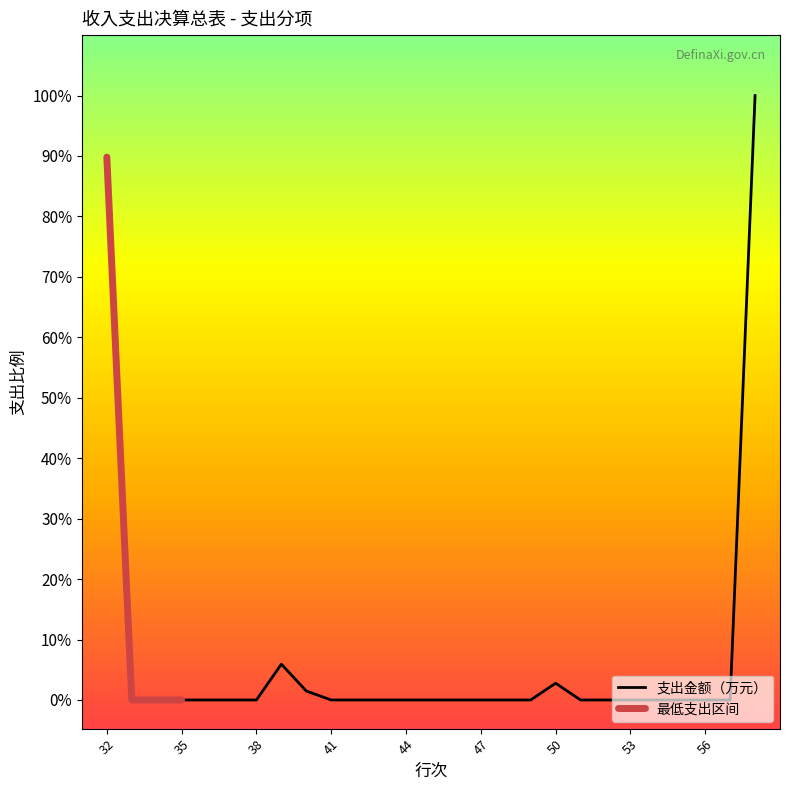

Rank the categories by value from lowest to highest.

33, 34, 35, 36, 37, 38, 41, 42, 43, 44, 45, 46, 47, 48, 49, 51, 52, 53, 54, 55, 56, 57, 40, 50, 39, 32, 58